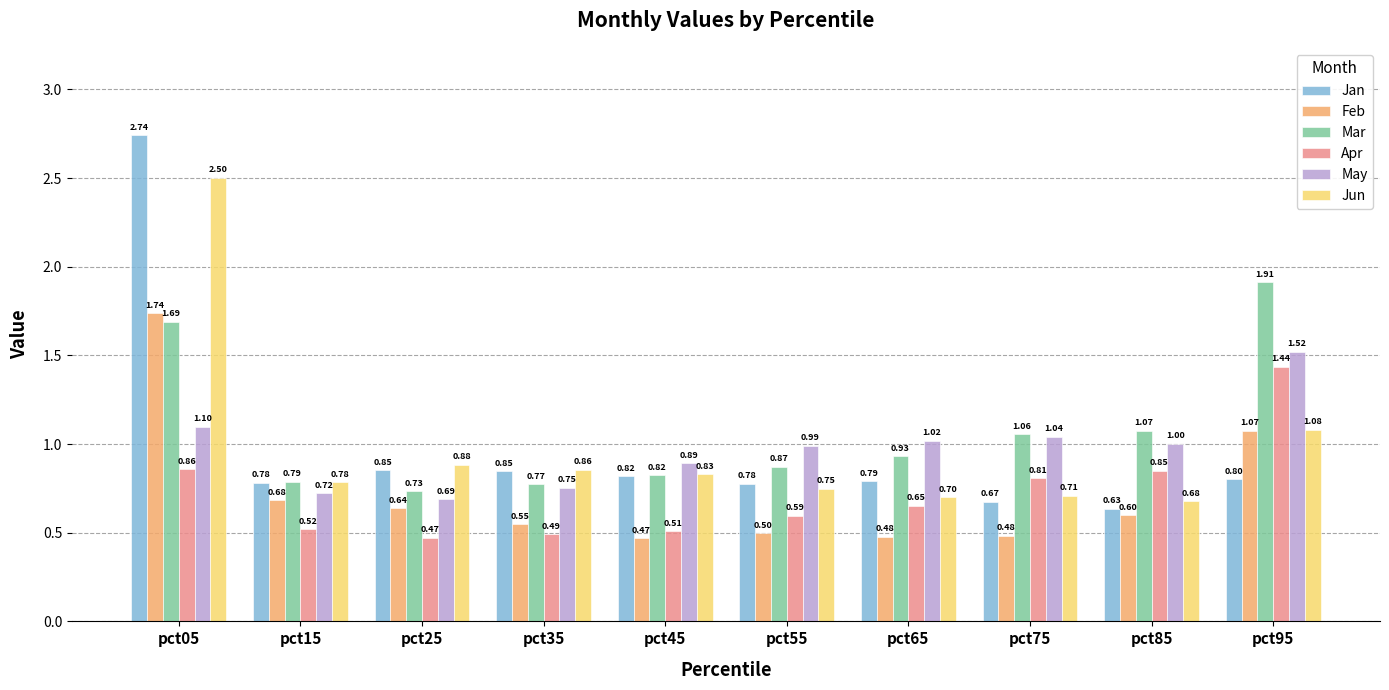

What is the spread (max minus min) of values at pct15?

0.3